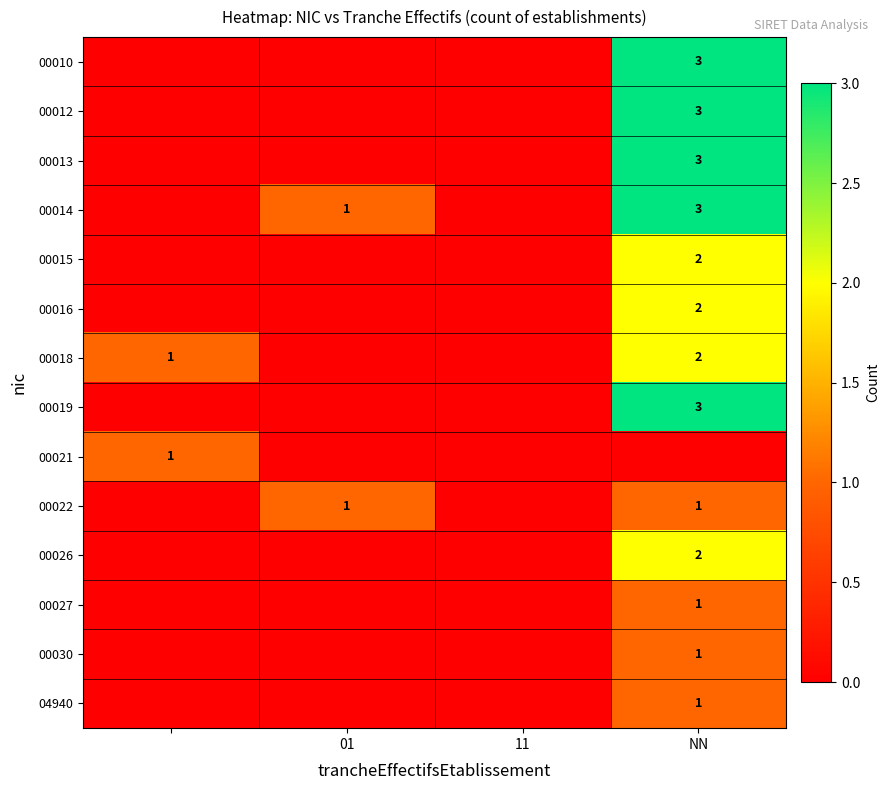

What is the maximum value for 00021?

1